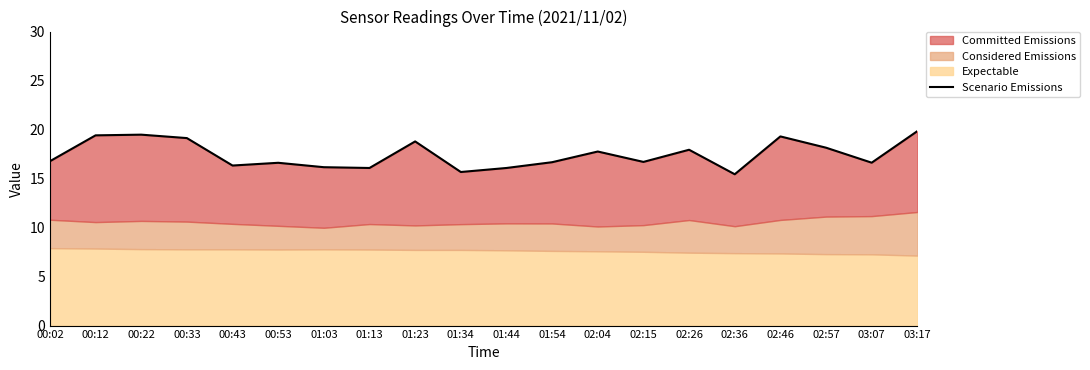

The value at 01:44 is 8.6. True or false?

False